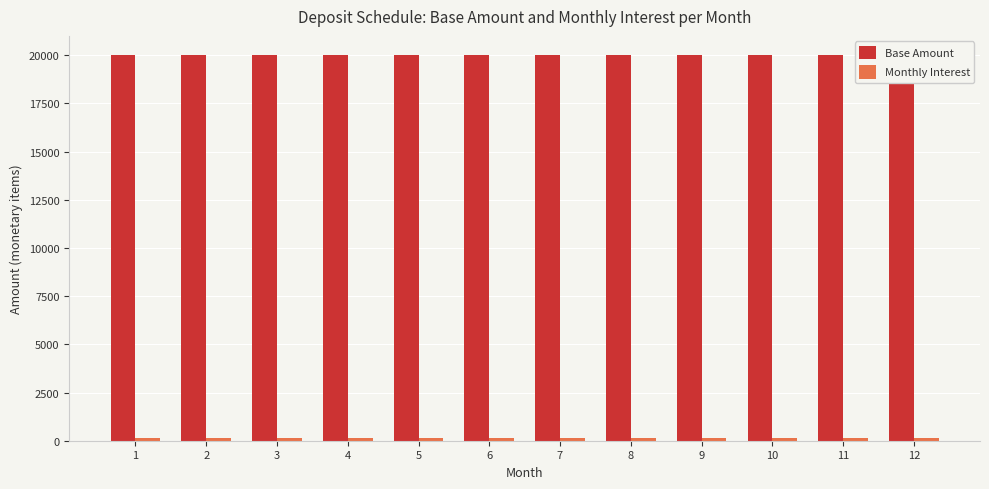

Between 12 and 4, which is larger?

12